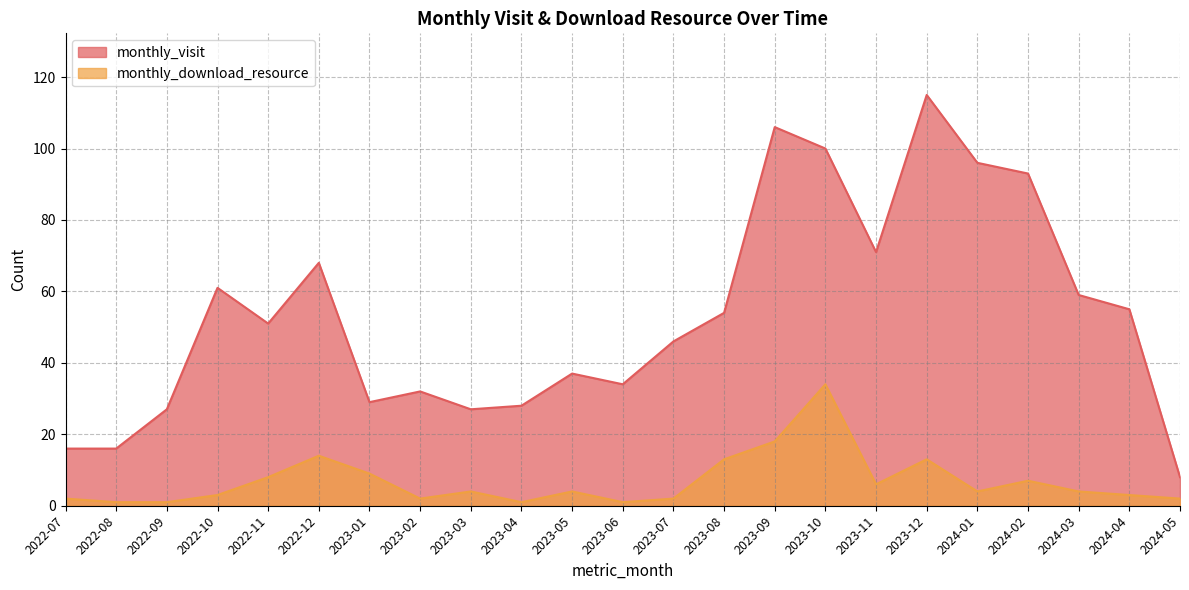

True or false: monthly_download_resource and monthly_visit intersect in this chart.

False